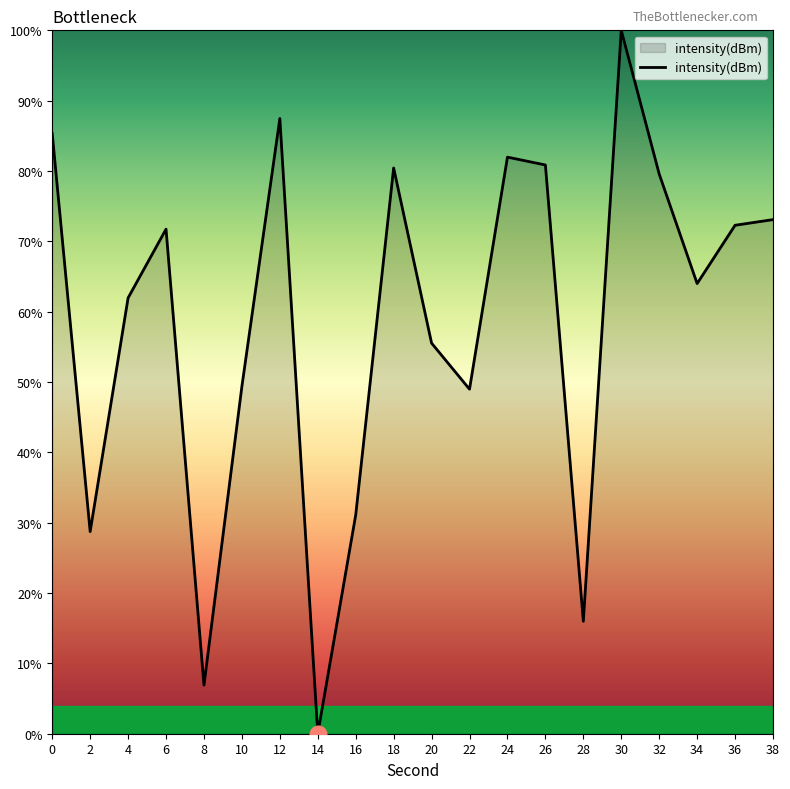

How many interior local peaks (higher than both neighbors) does the data have?

5